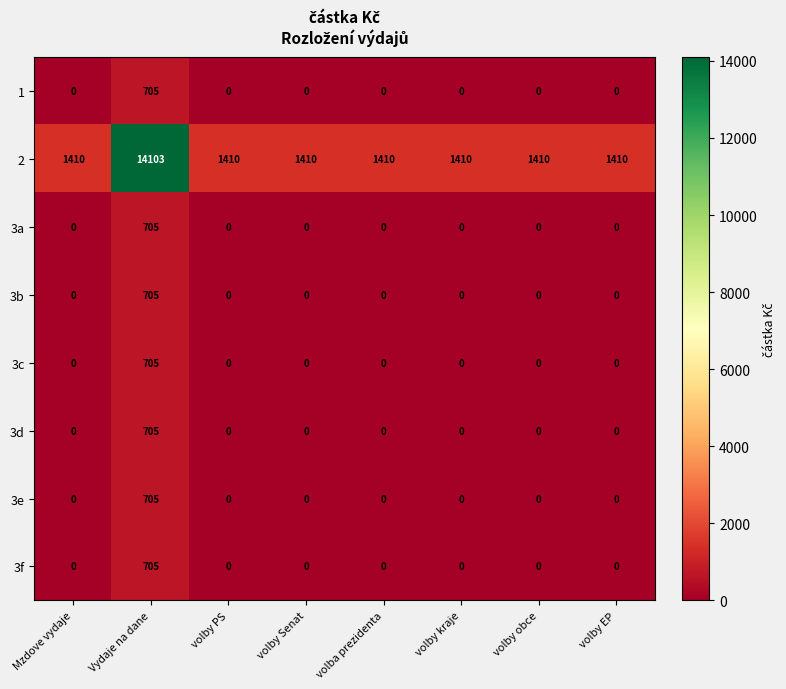

The value of 3c at volby kraje is -471. True or false?

False